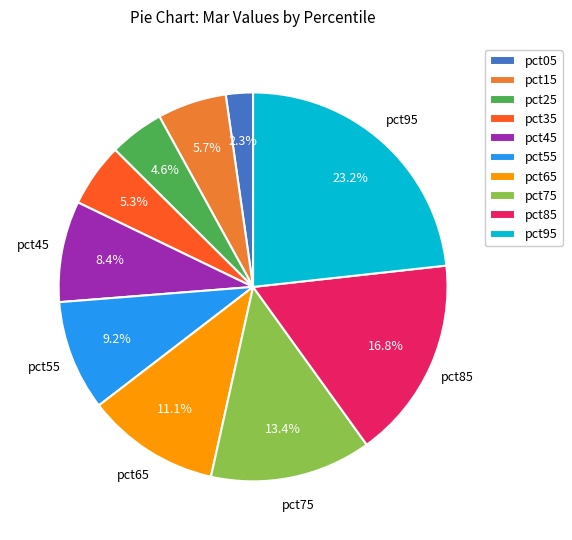

Which has a higher value, pct55 or pct95?

pct95